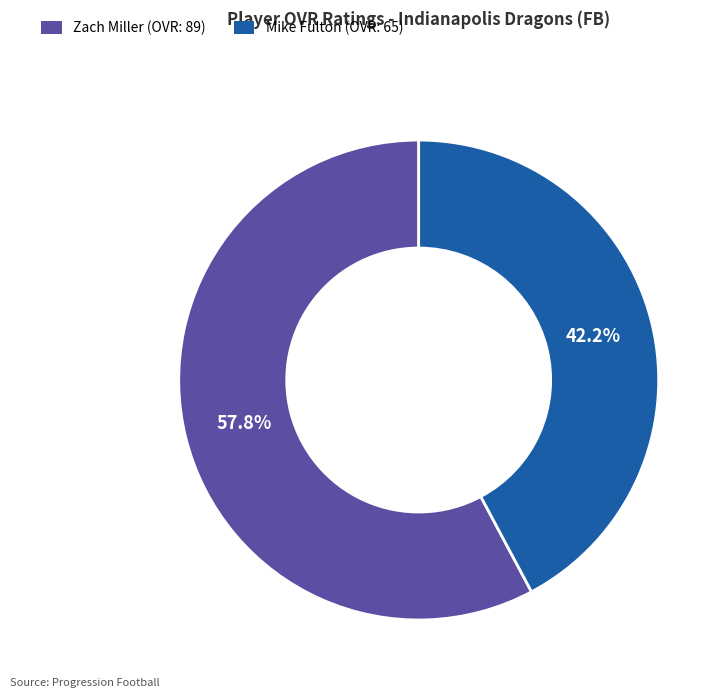

Is it true that Zach Miller is 66% of the pie?

False